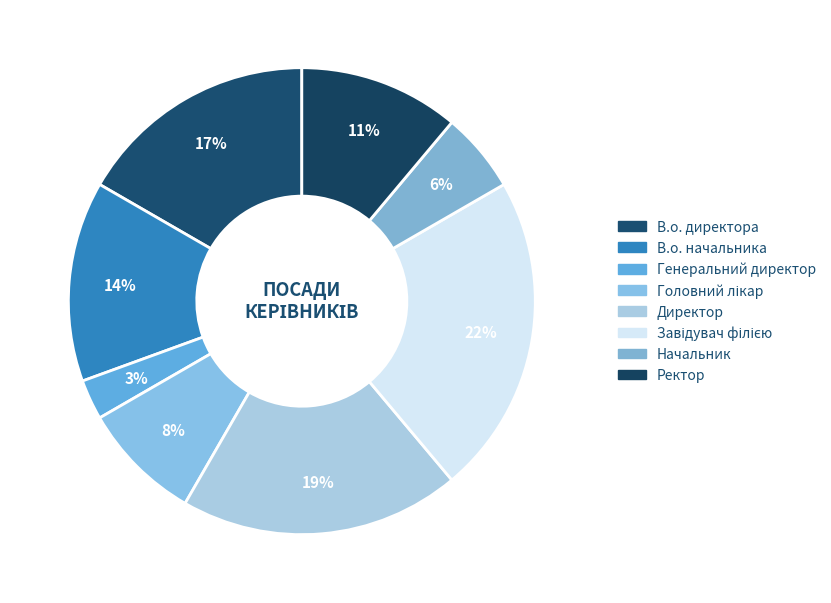

What is the largest slice in the pie chart?

Завідувач філією